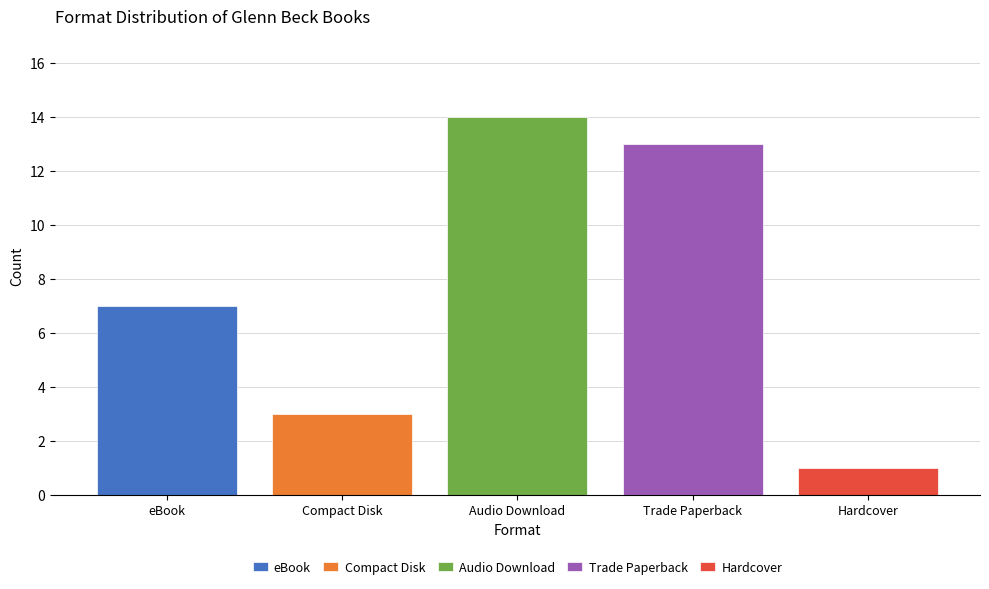

Rank the series by their maximum value, from lowest to highest.

Hardcover, Compact Disk, eBook, Trade Paperback, Audio Download